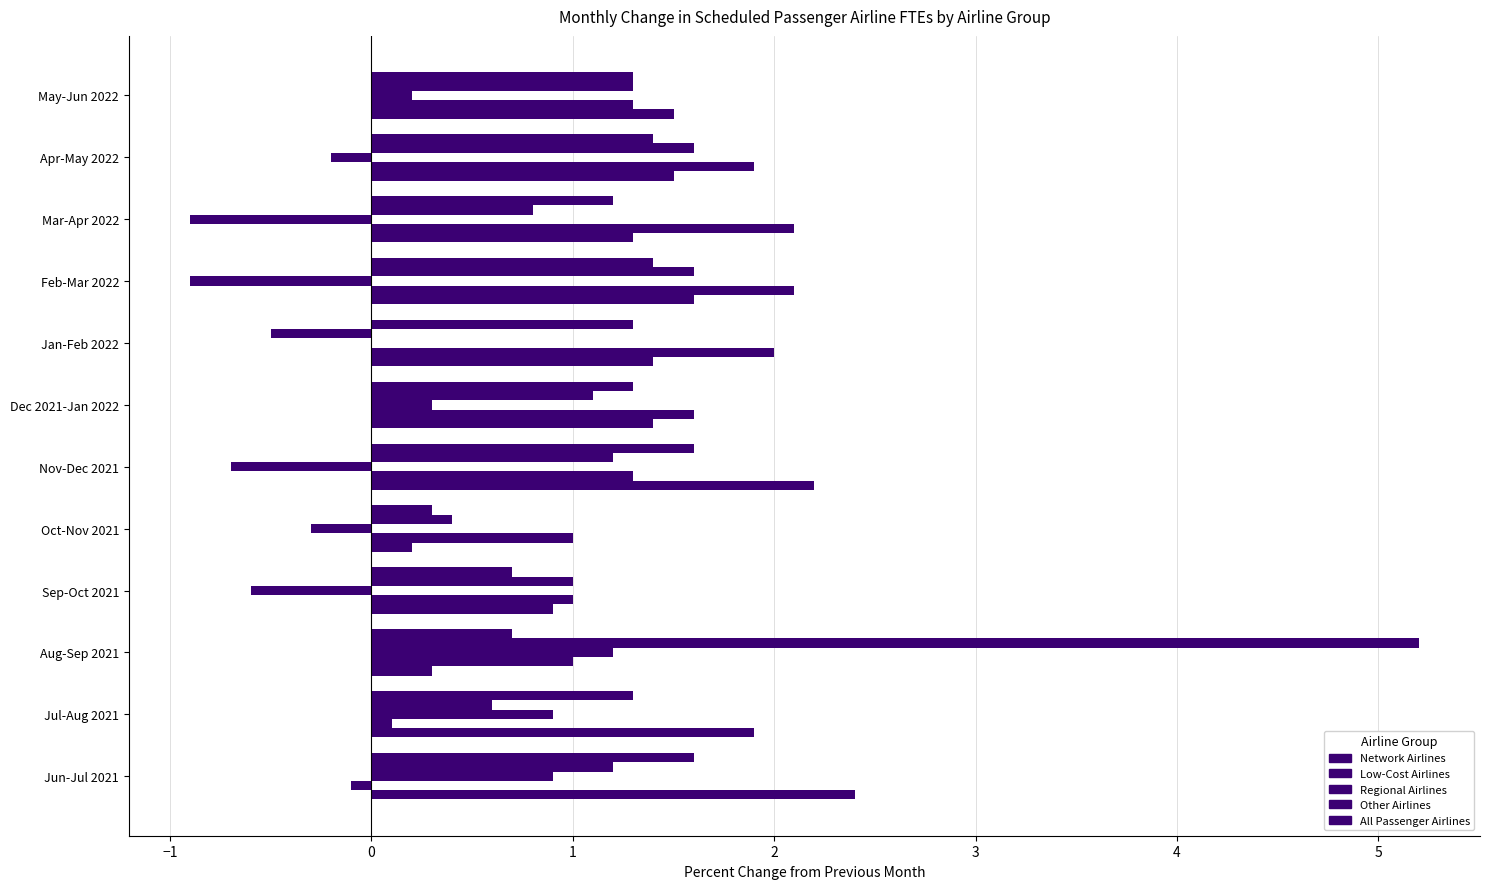

What position from the left is May-Jun 2022?

12